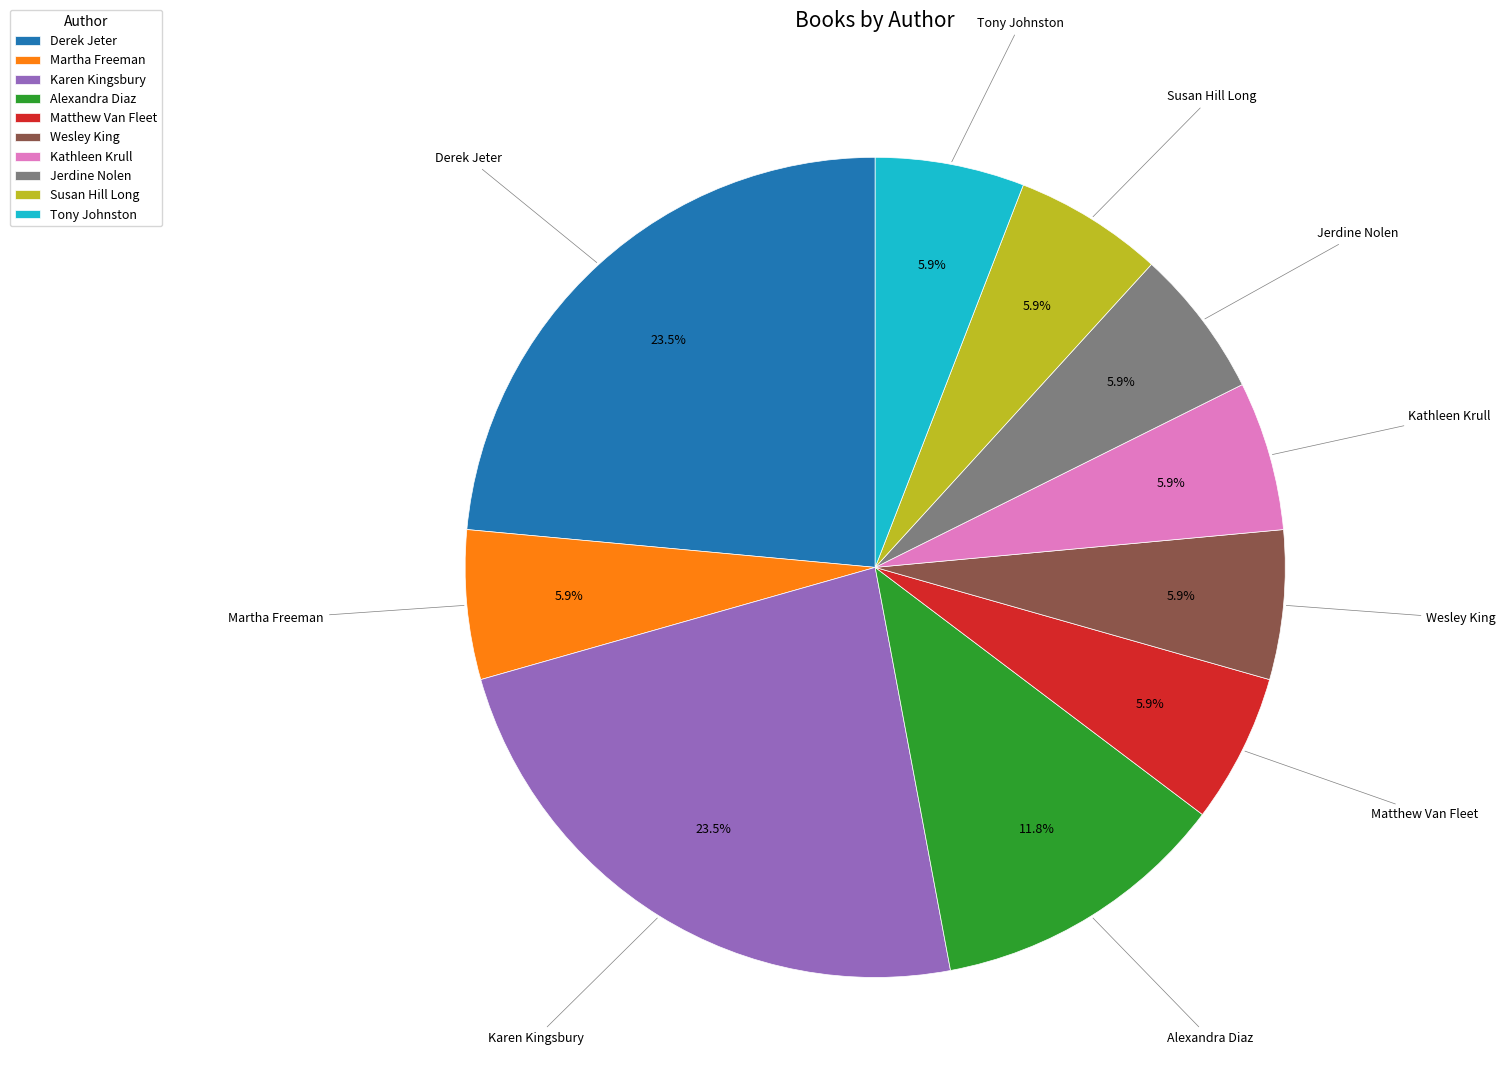

Do Jerdine Nolen and Derek Jeter together represent more than half of the pie?

No